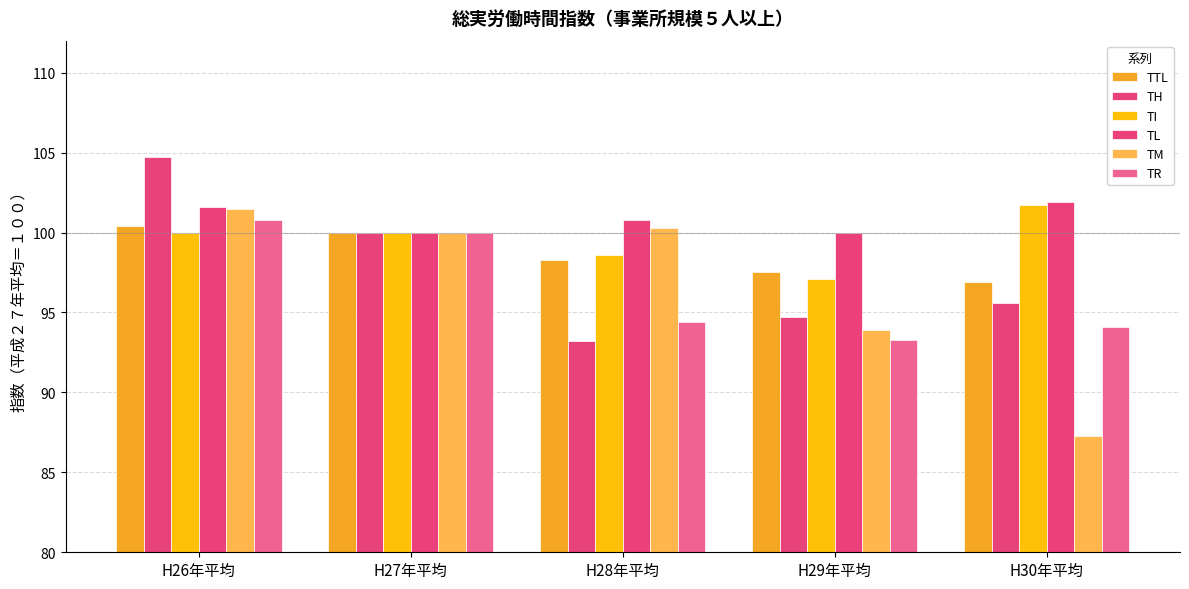

Rank the categories by TR value from lowest to highest.

H29年平均, H30年平均, H28年平均, H27年平均, H26年平均